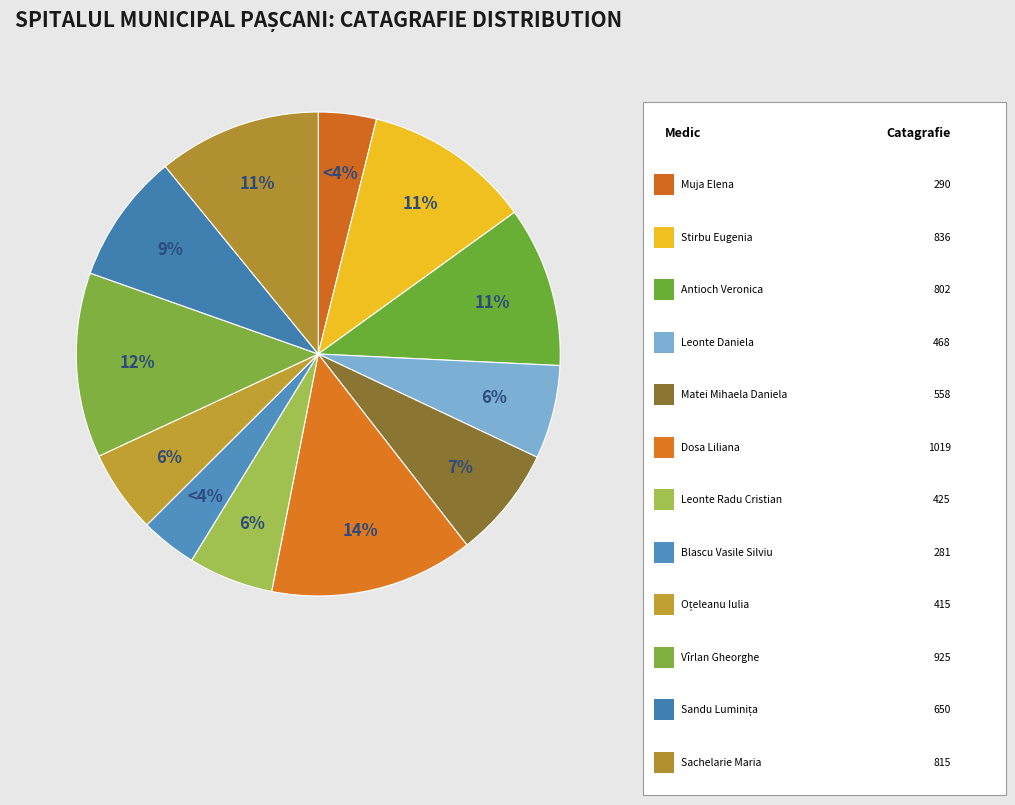

How many slices are in this pie chart?

12